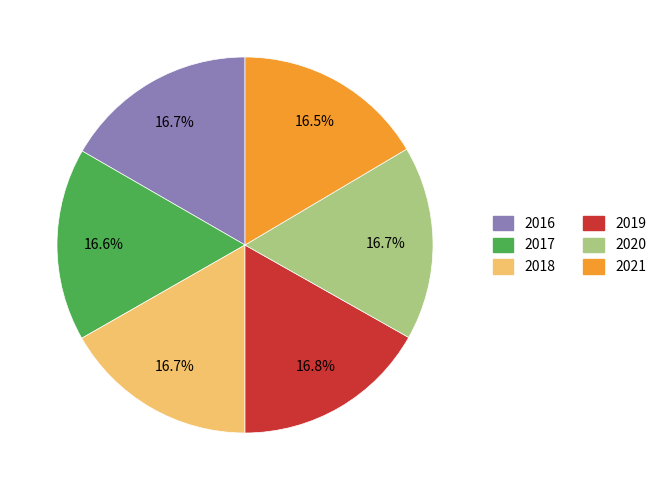

What is the ratio of the value at 2016 to the value at 2017?

1.0